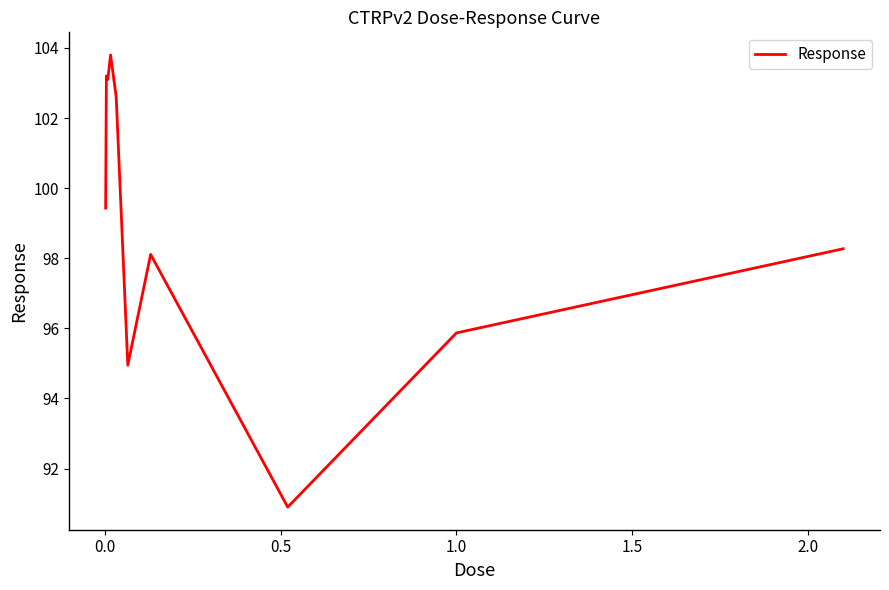

Count the number of data series in this chart.

1